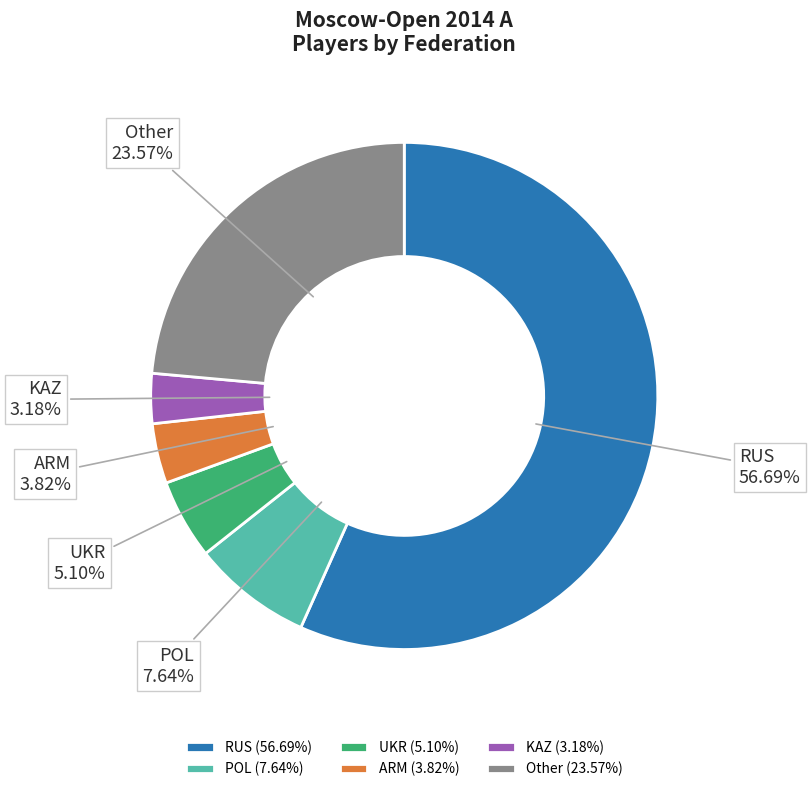

Which has a higher value, KAZ or ARM?

ARM